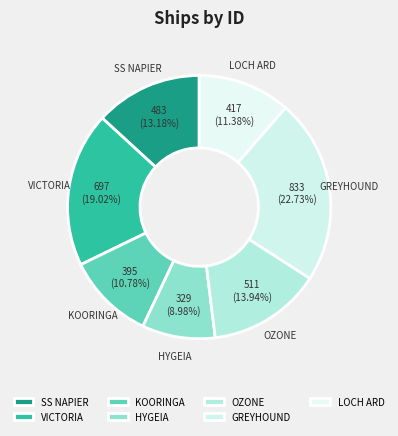

To the nearest percent, what is the difference between the largest and smallest slice percentages?

14%